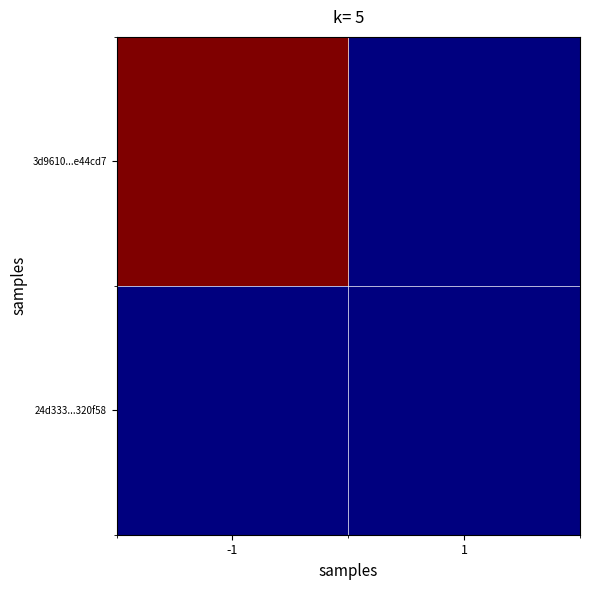

Which series has the widest spread of values?

3d9610...e44cd7